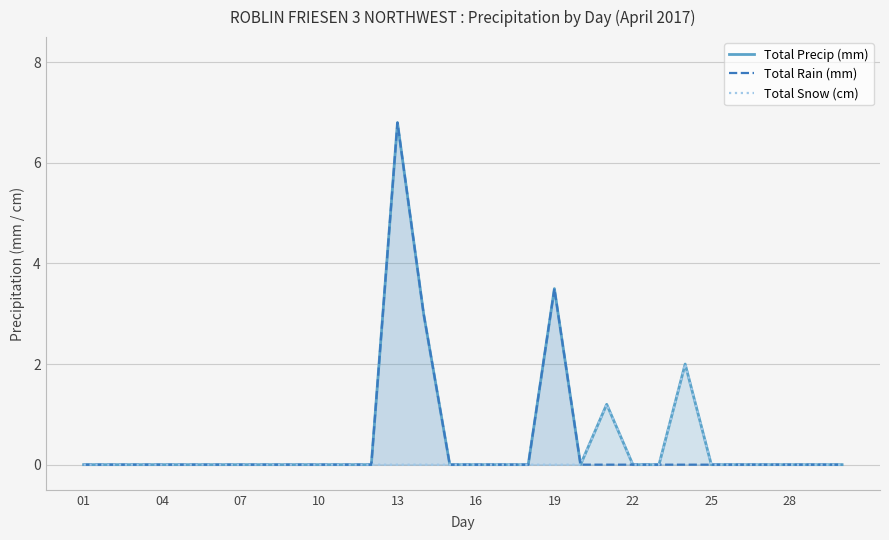

Is it true that Total Snow (cm) equals 1.3 at 25?

False